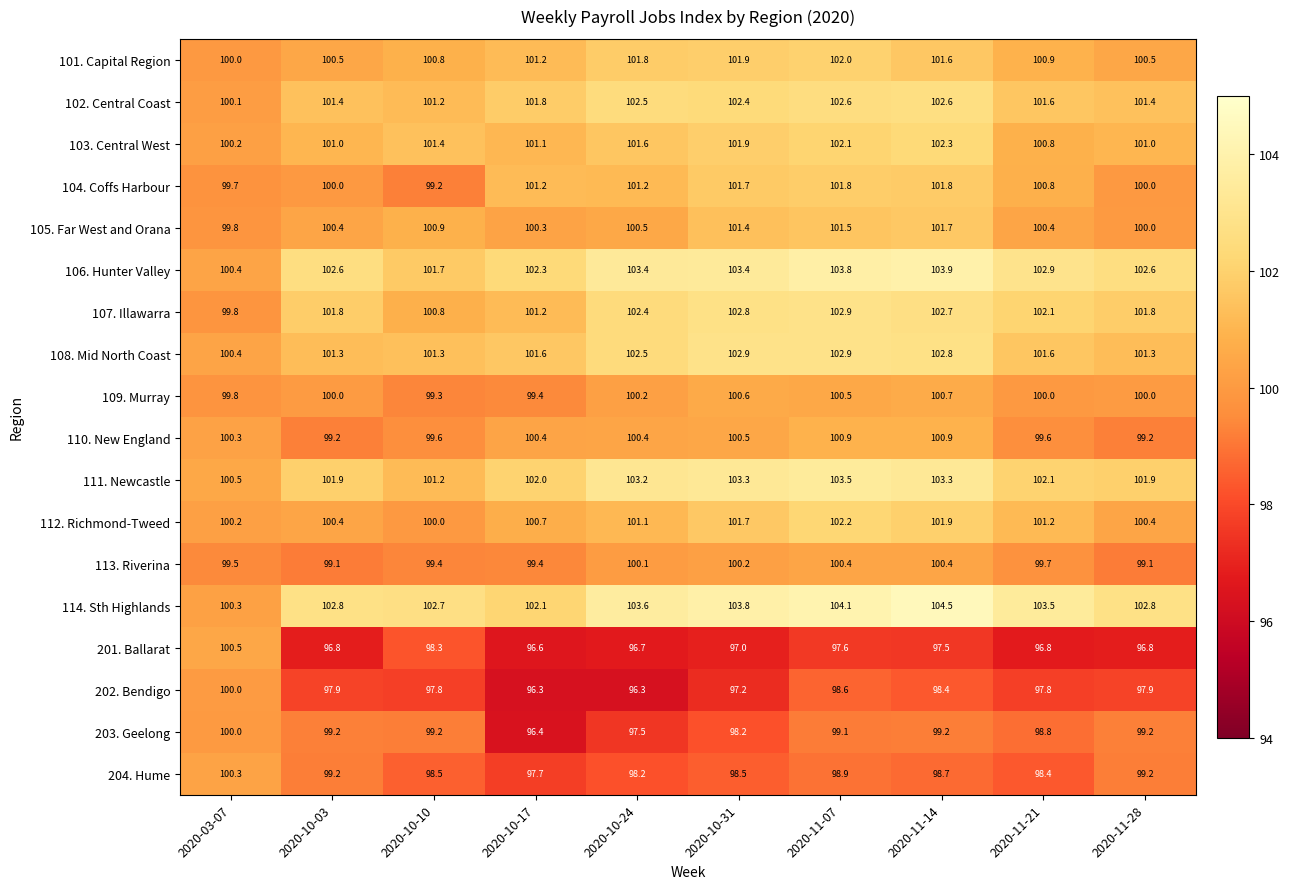

How many data points does each series have?

10